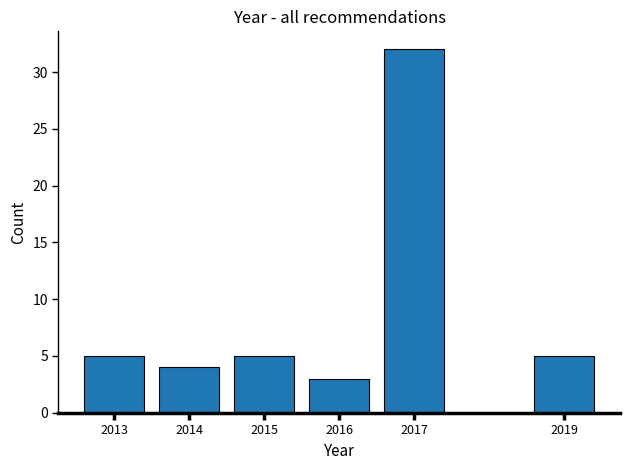

Reading left to right, what are all the values shown in this chart?

2013=5	2014=4	2015=5	2016=3	2017=32	2019=5